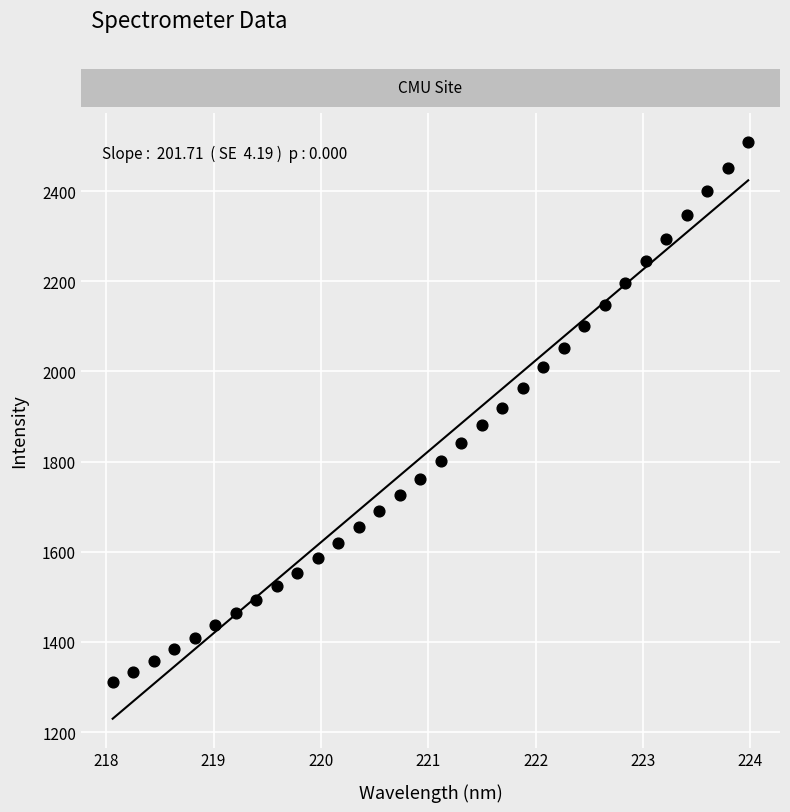

What is the range of Y values (max minus min)?

1198.9